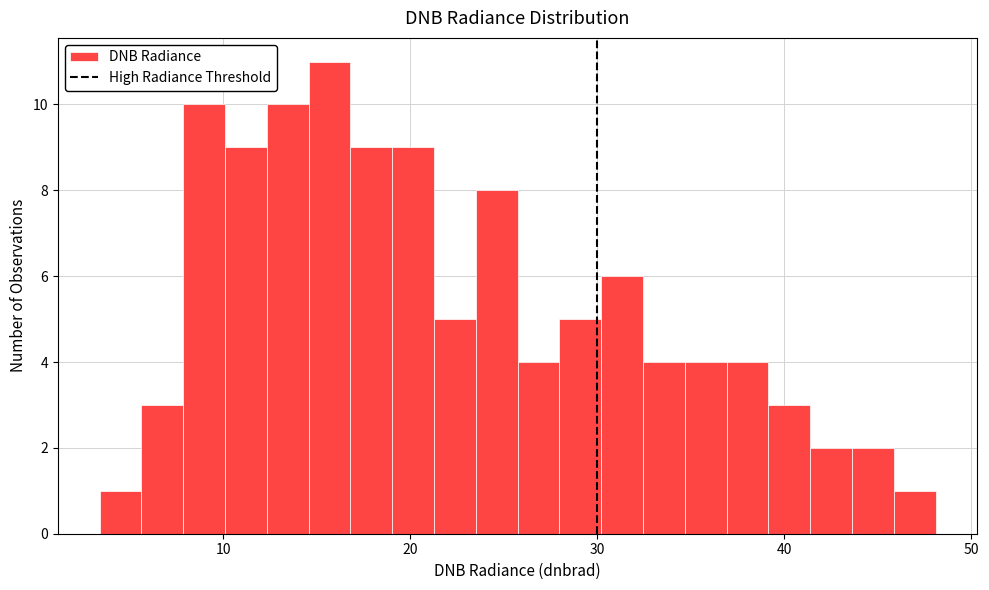

Read against the x-axis, roughly where is the centre of the tallest bar?

16